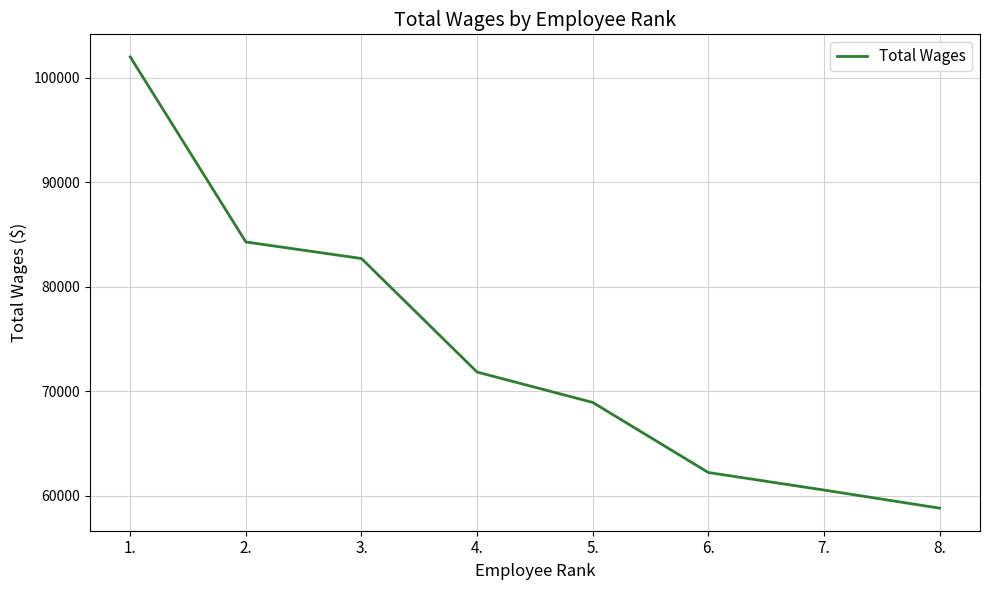

How many categories are shown in the chart?

8